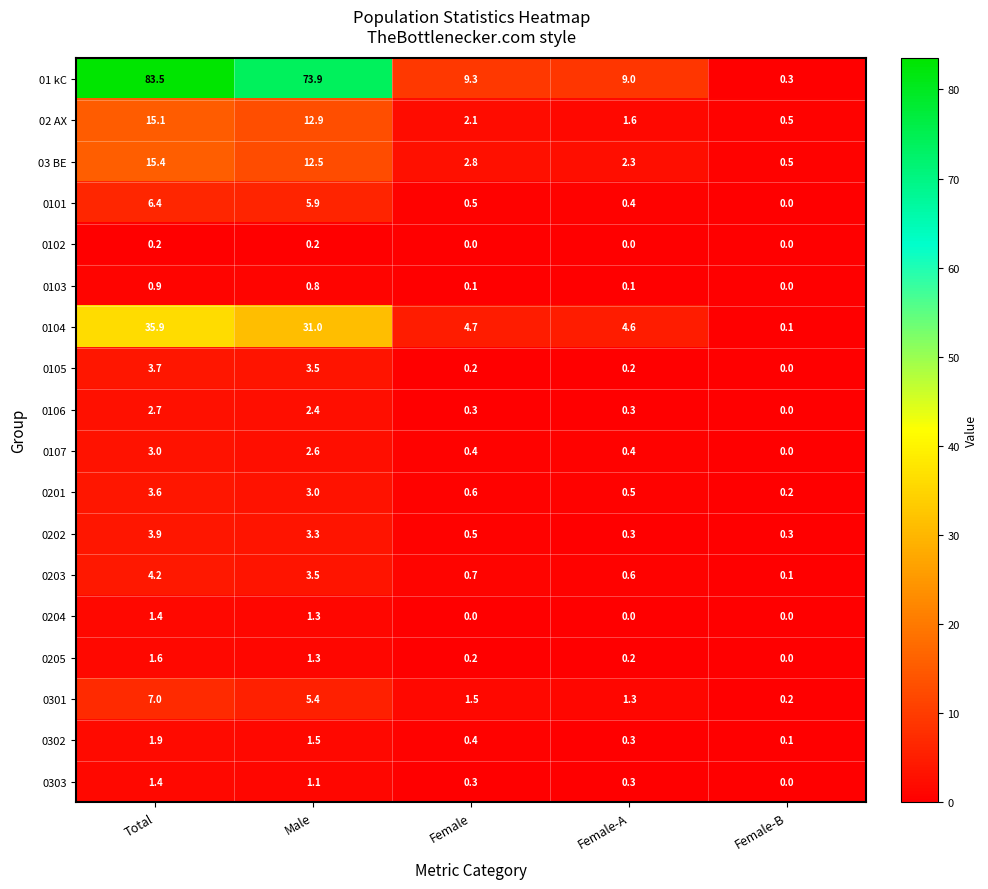

Which series has the largest total across all categories?

01 kC